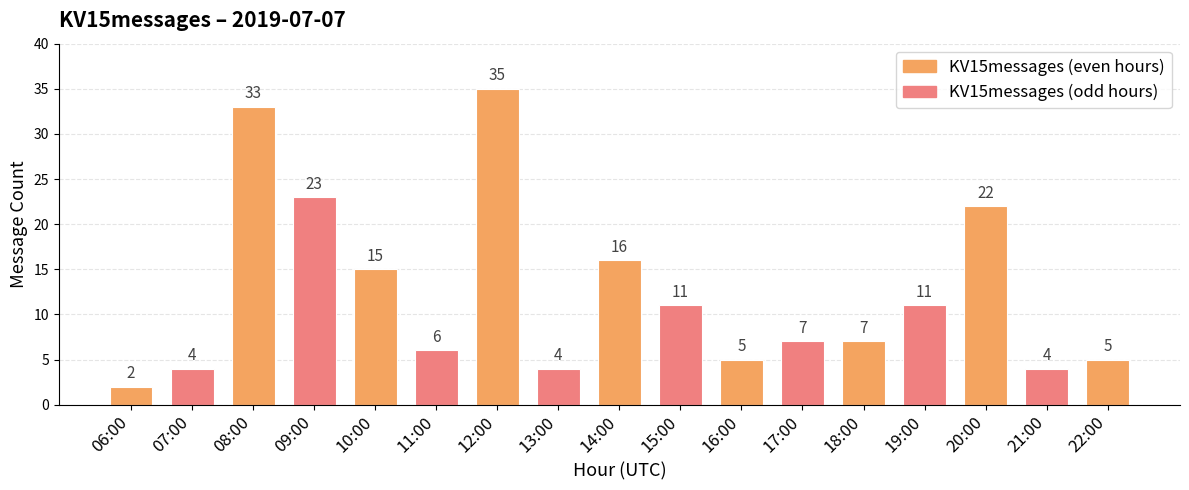

What is the change in value from 09:00 to 20:00?

-1